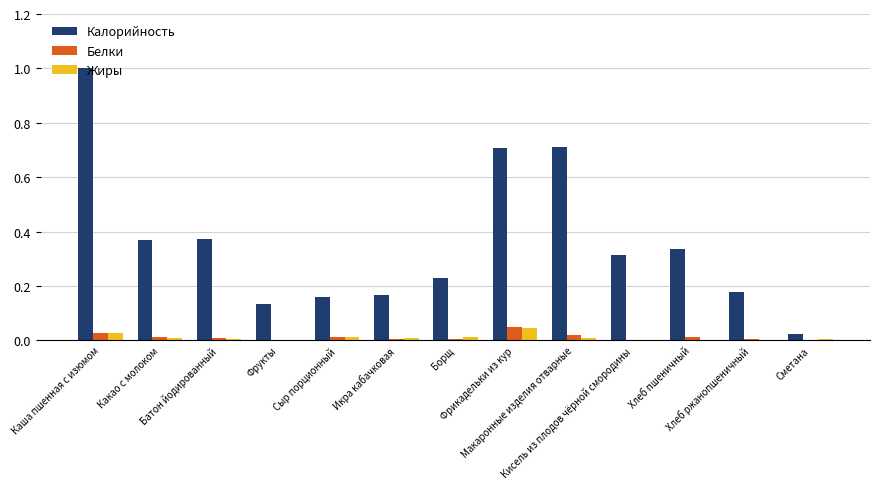

What is the approximate value of Калорийность at Каша пшенная с изюмом?

1.0